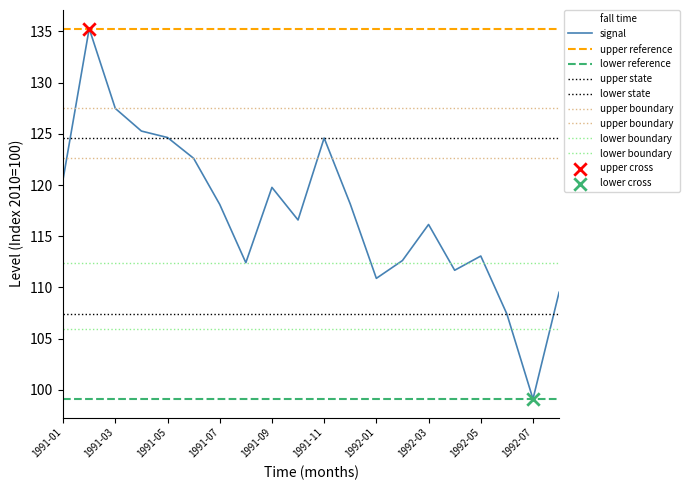

What is the change in value from 1992-04 to 1992-08?

-2.2